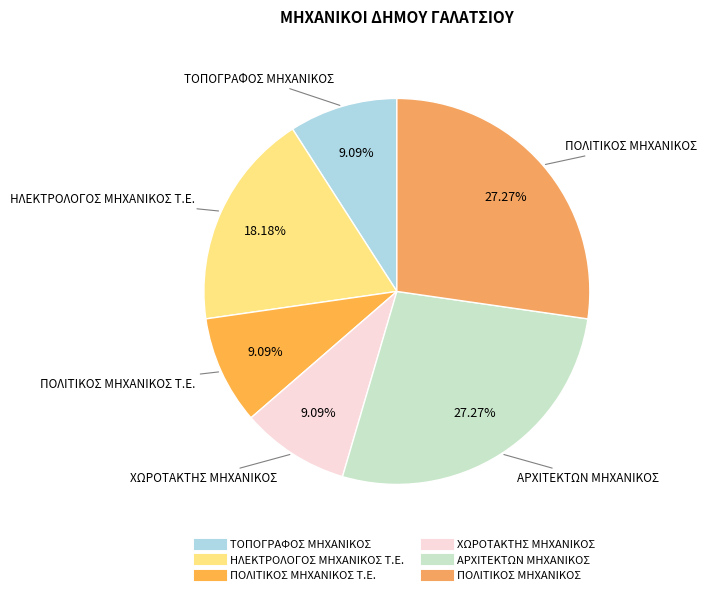

How many segments does this pie chart have?

6